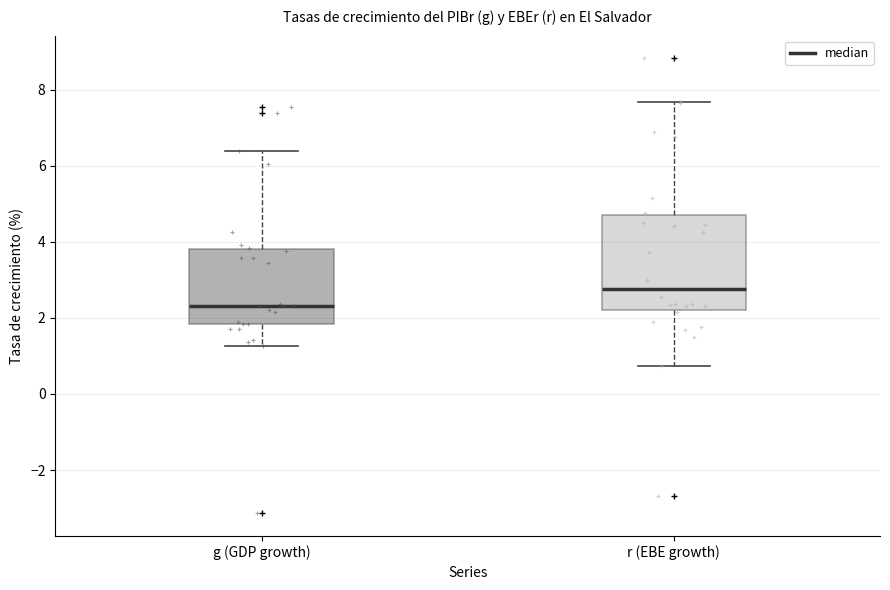

Where does the upper whisker of the box for g (GDP growth) end on the y-axis? The values are not printed on the chart, so give them approximately, as read against the axis.

6.4